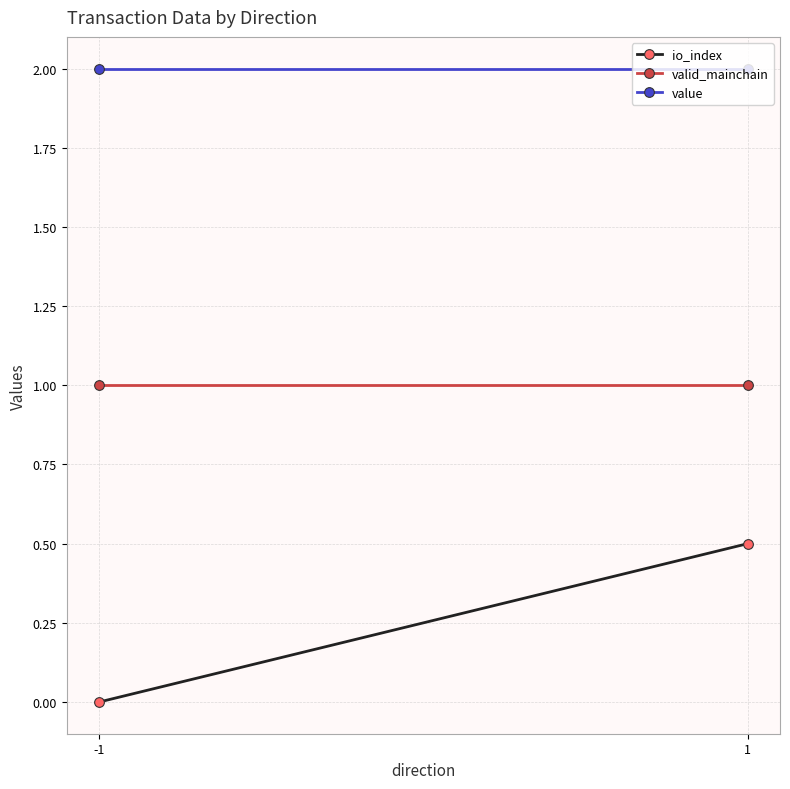

Is it true that io_index equals 0.8 at 1?

False